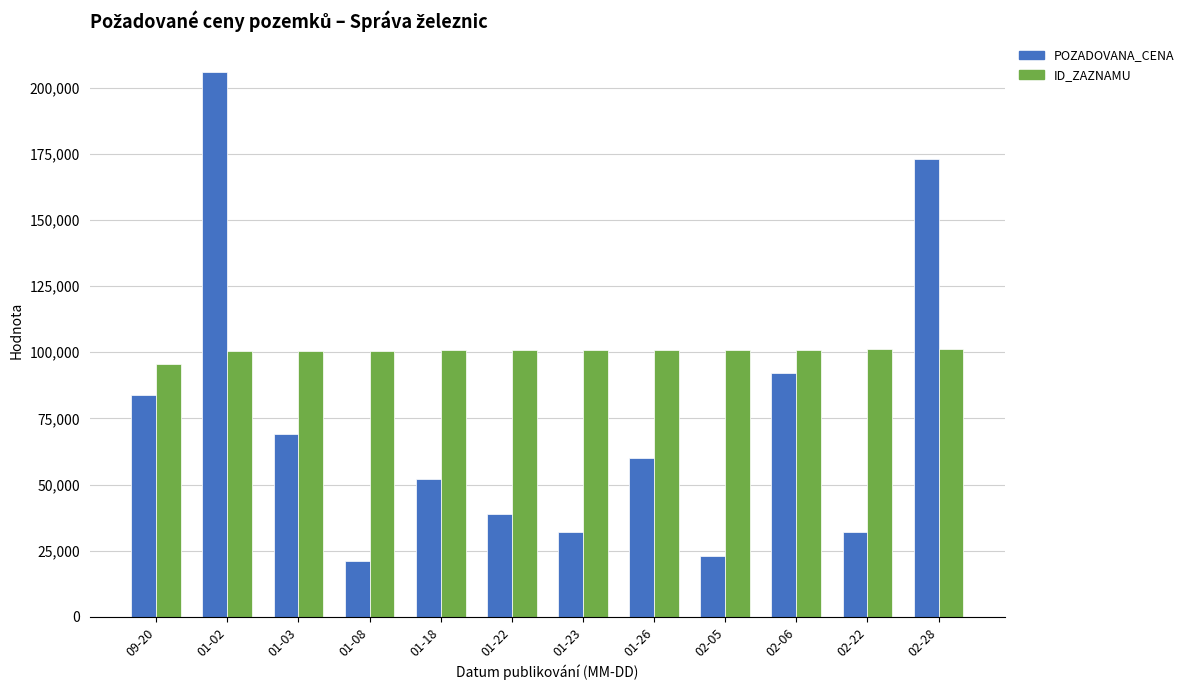

At how many categories does at least one series exceed 138981?

2